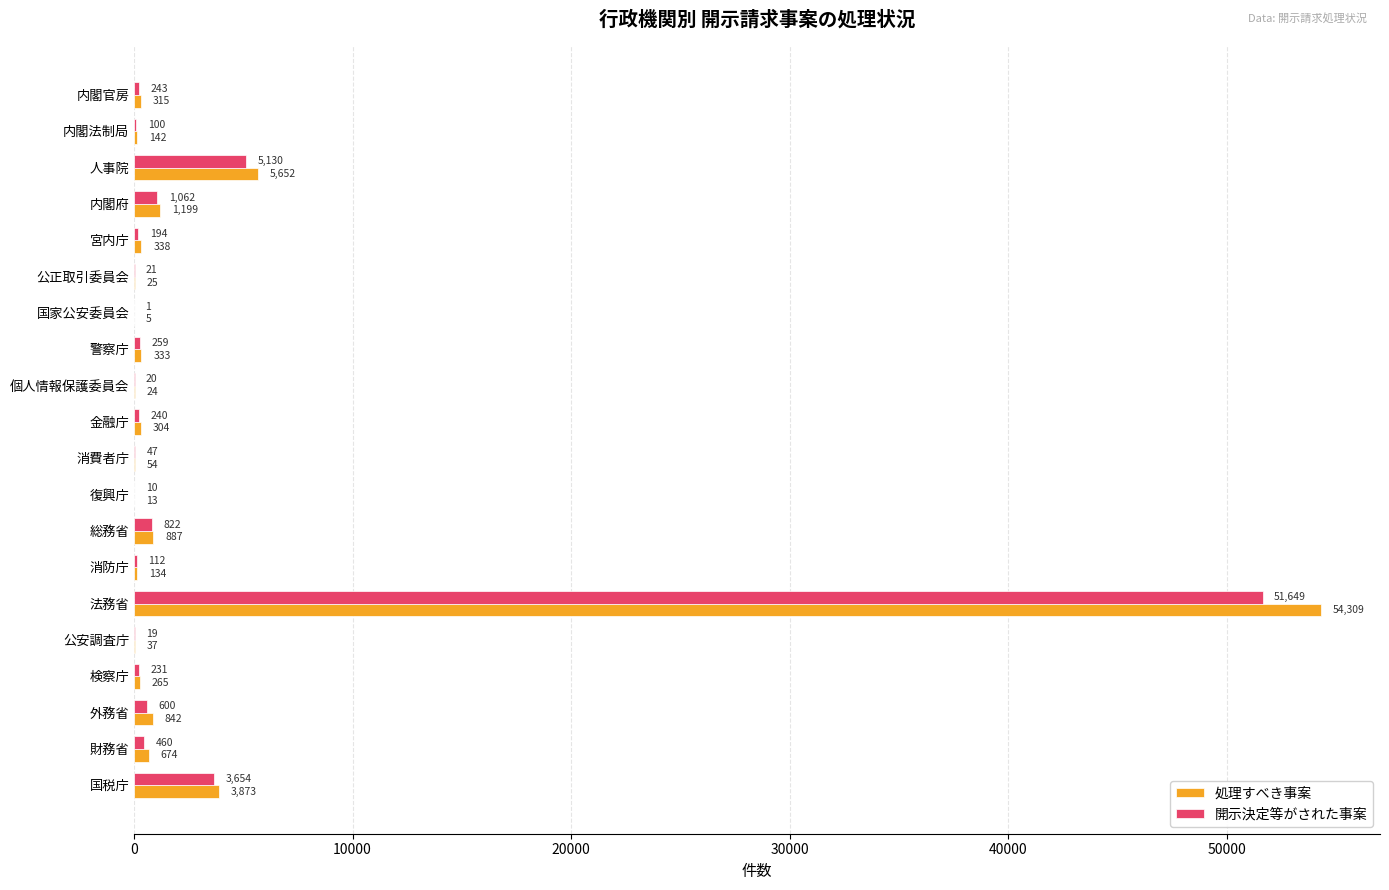

Is it true that 処理すべき事案 equals 54 at 消費者庁?

True